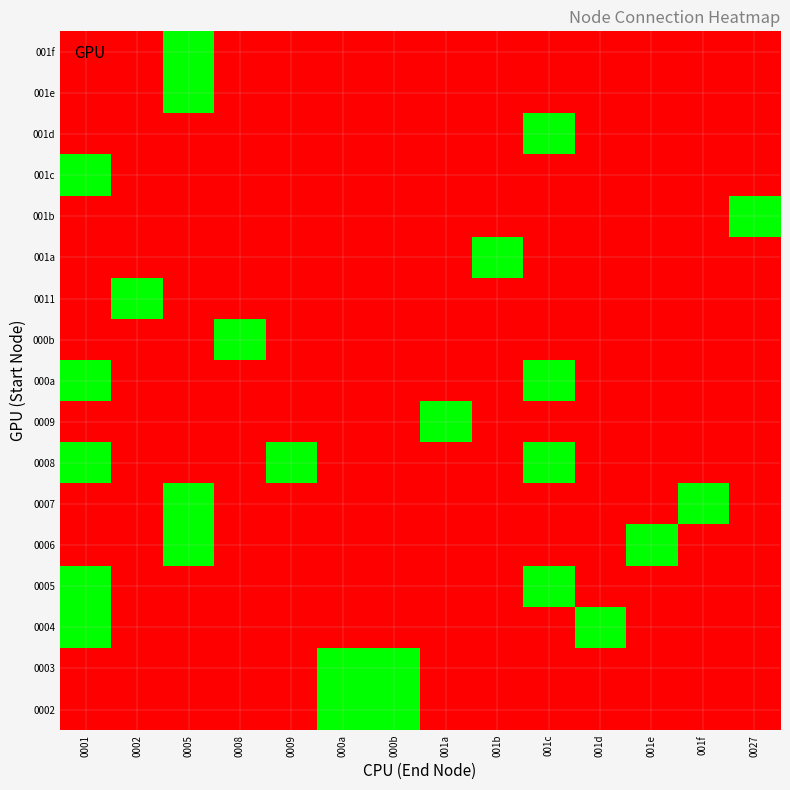

Which has a higher value, 000b or 001e?

000b